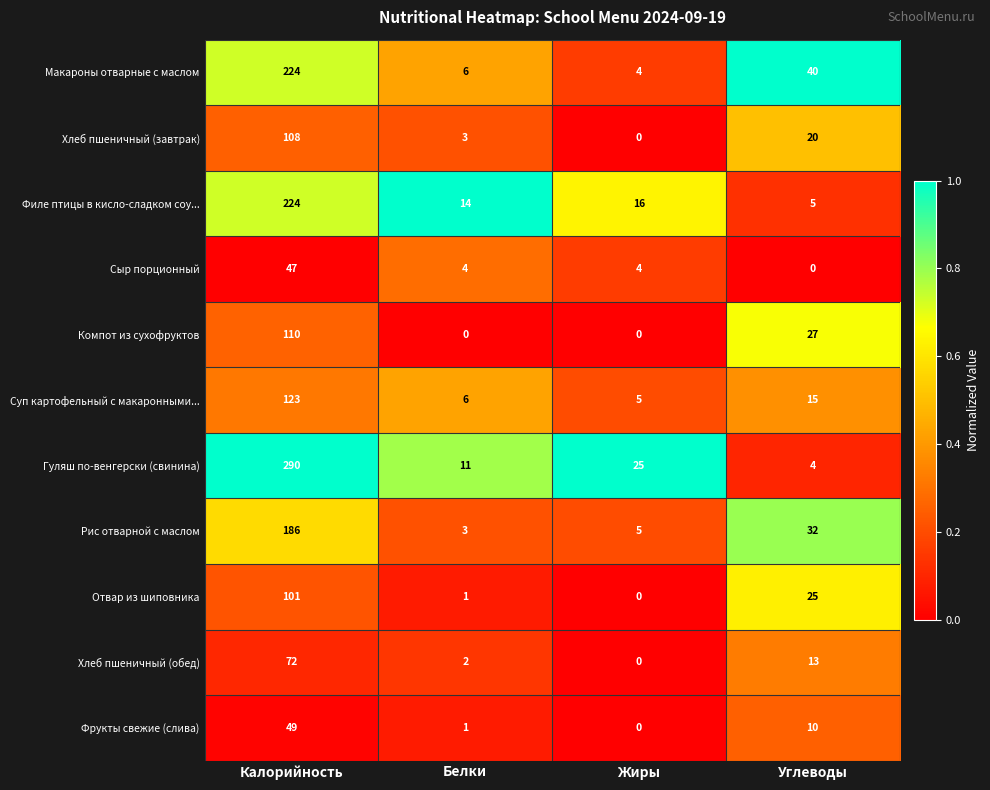

Count the number of data series in this chart.

11